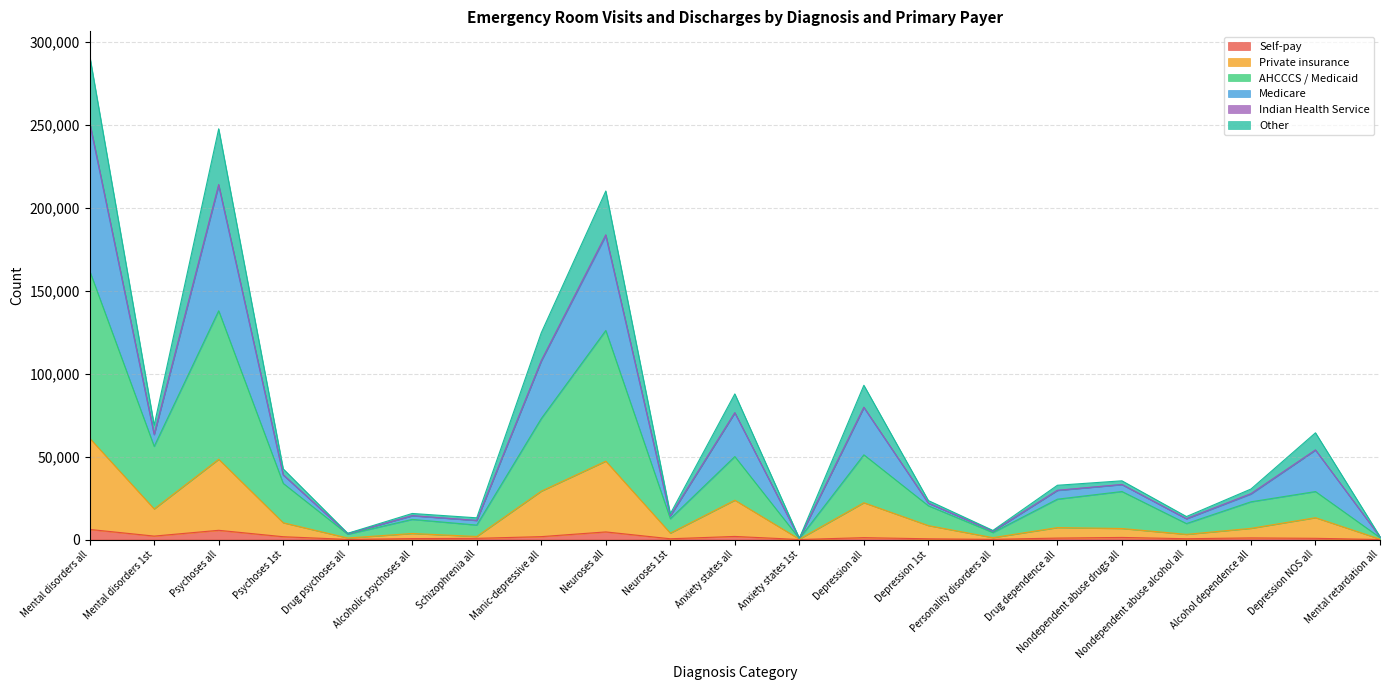

At which category is the sum across all series the highest?

Mental disorders all